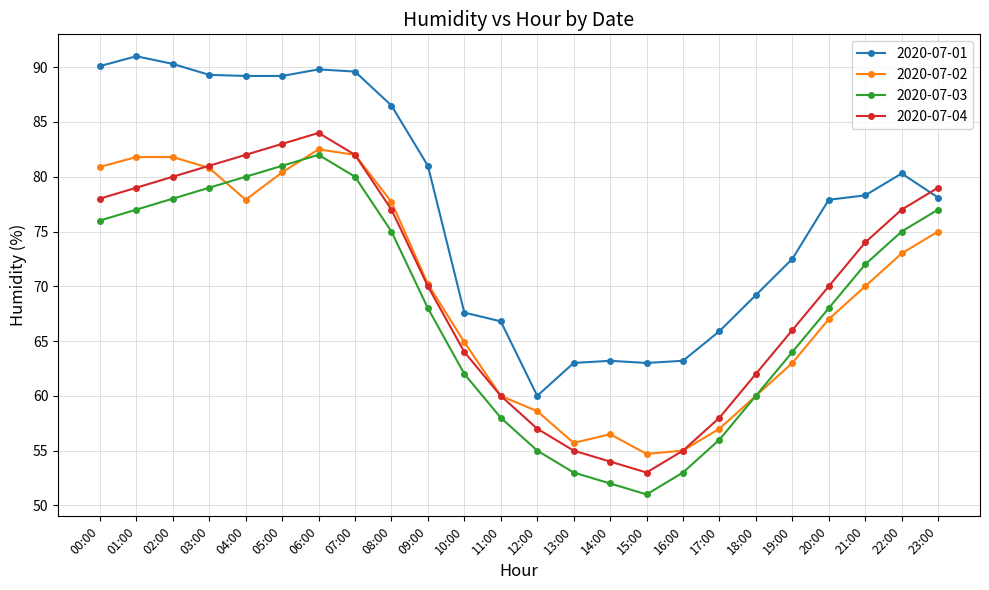

What is the spread (max minus min) of values at 05:00?

8.8